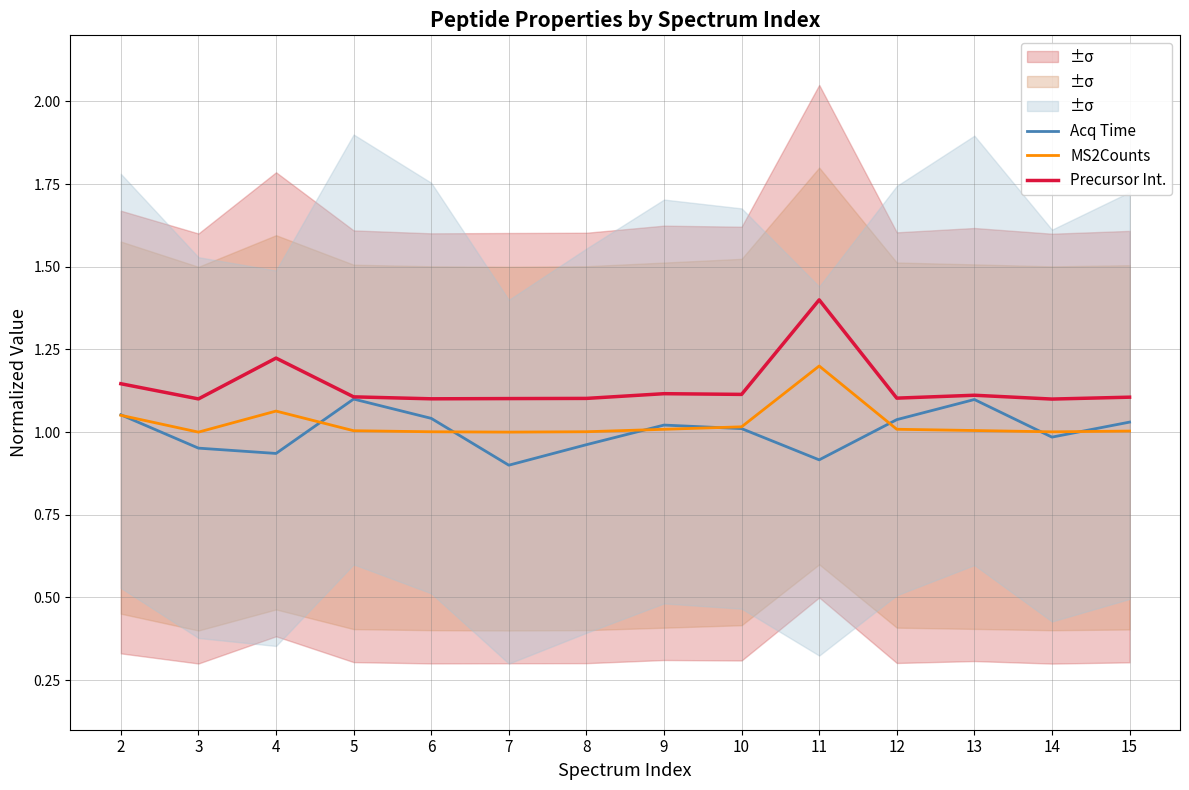

What is the difference between the maximum and minimum values in the Precursor Int. series?

0.3